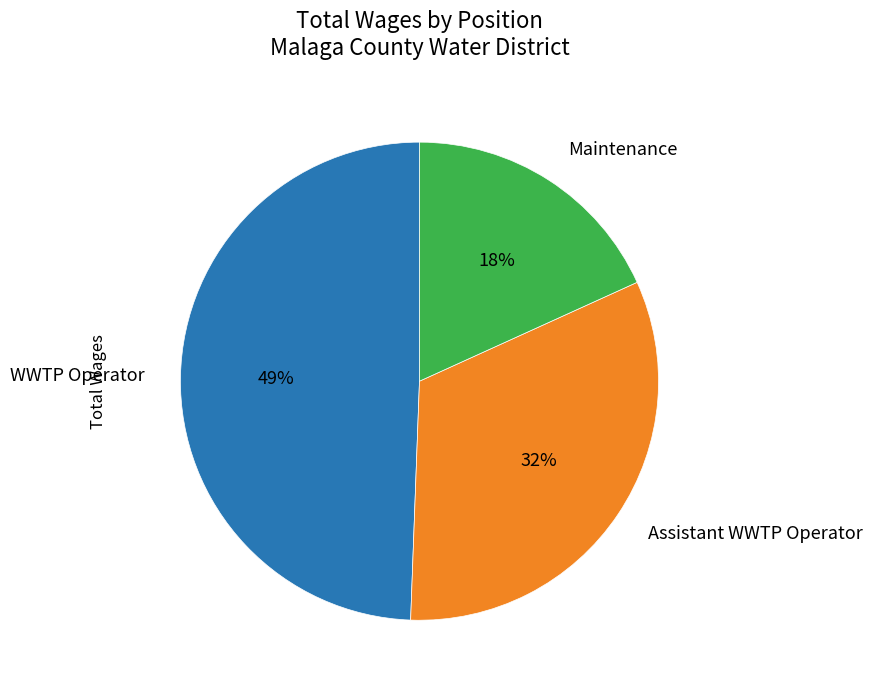

Combined, do Maintenance and Assistant WWTP Operator account for over 50%?

Yes